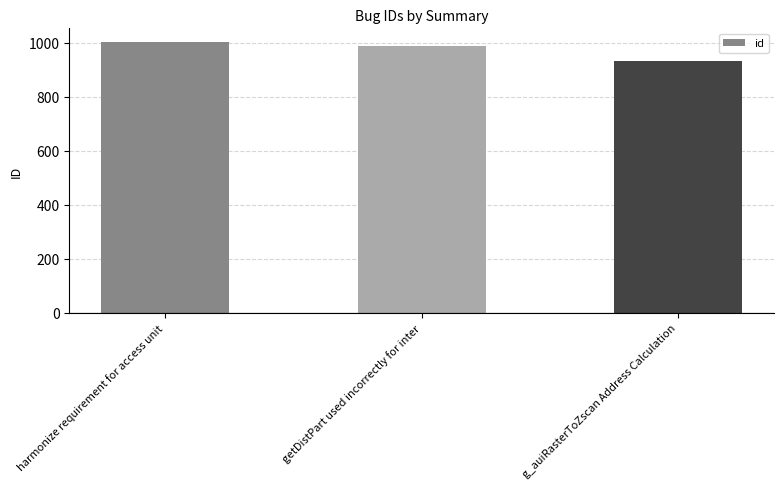

The value at getDistPart used incorrectly for inter is 989. True or false?

True